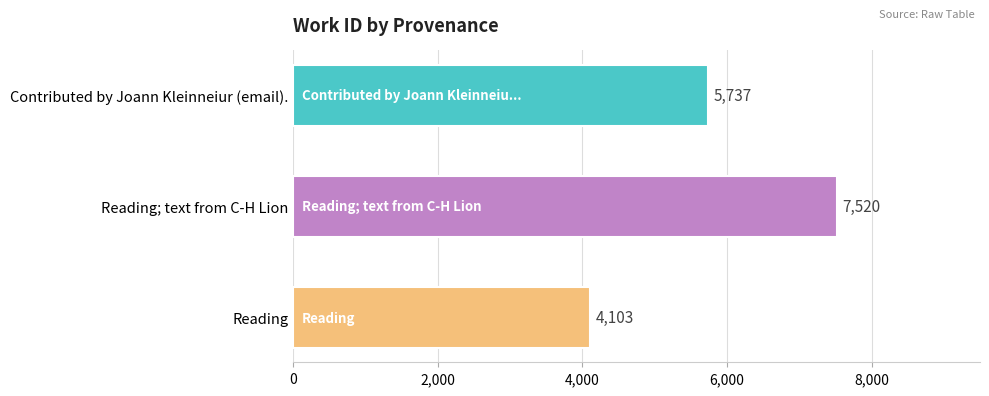

Rank the categories by value from highest to lowest.

Reading; text from C-H Lion, Contributed by Joann Kleinneiur (email)., Reading